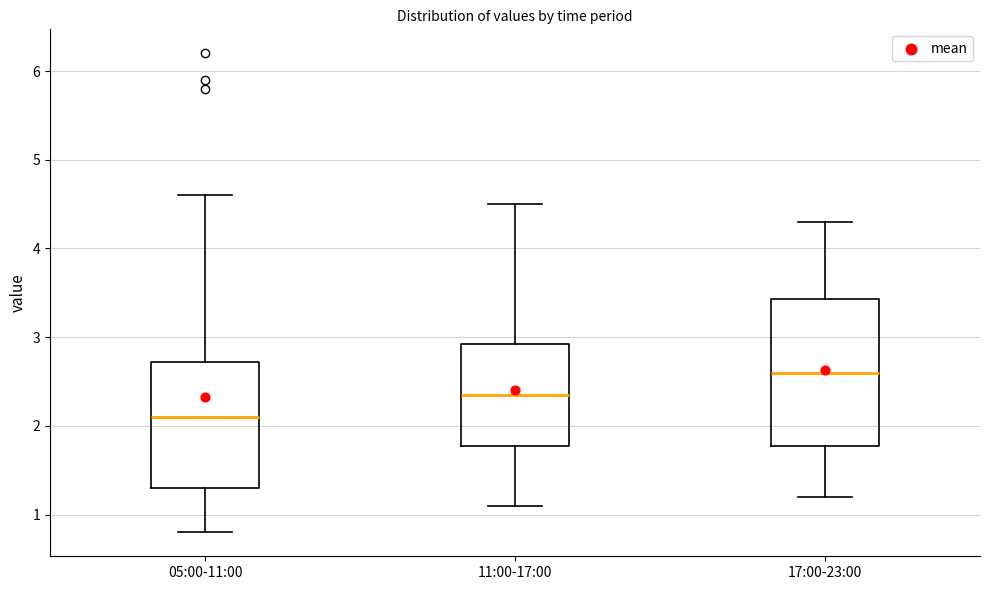

Which box is the tallest, from its lower edge to its upper edge?

17:00-23:00